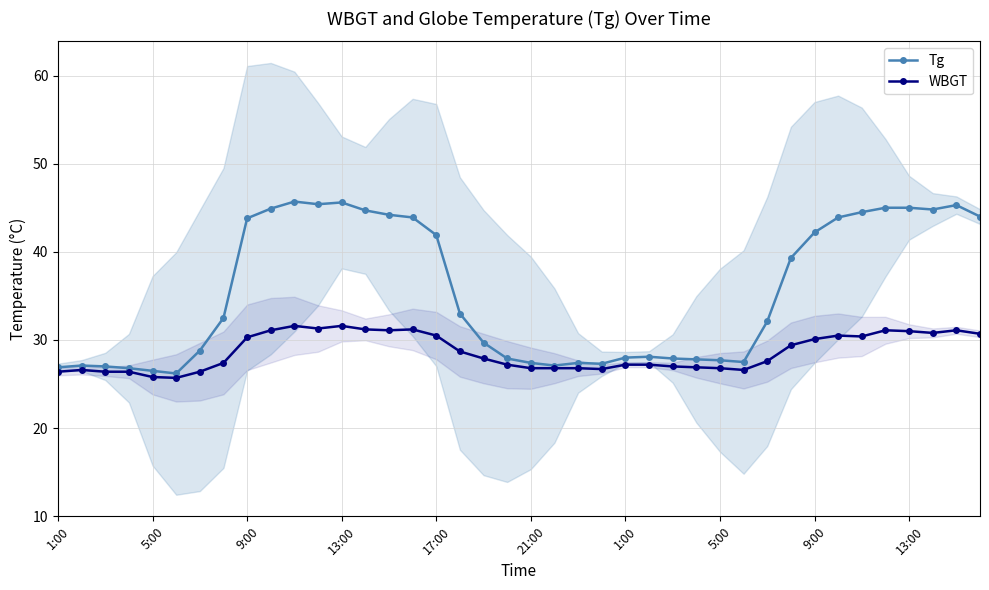

Does the chart display data point markers on the line(s)?

Yes